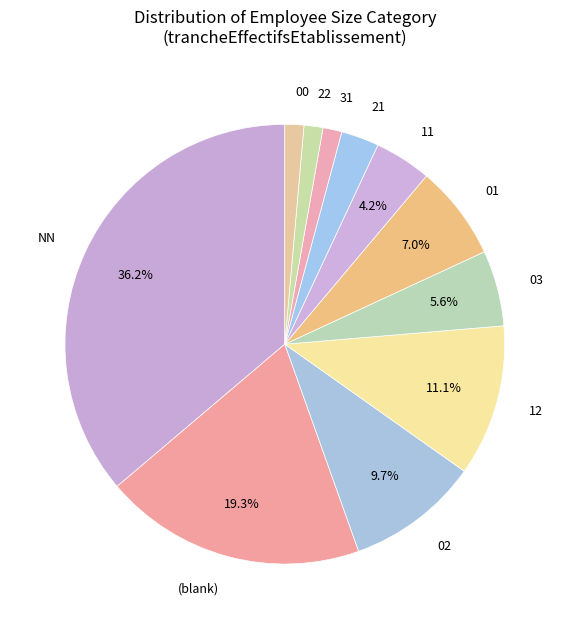

Is there any slice that represents more than half of the pie?

No